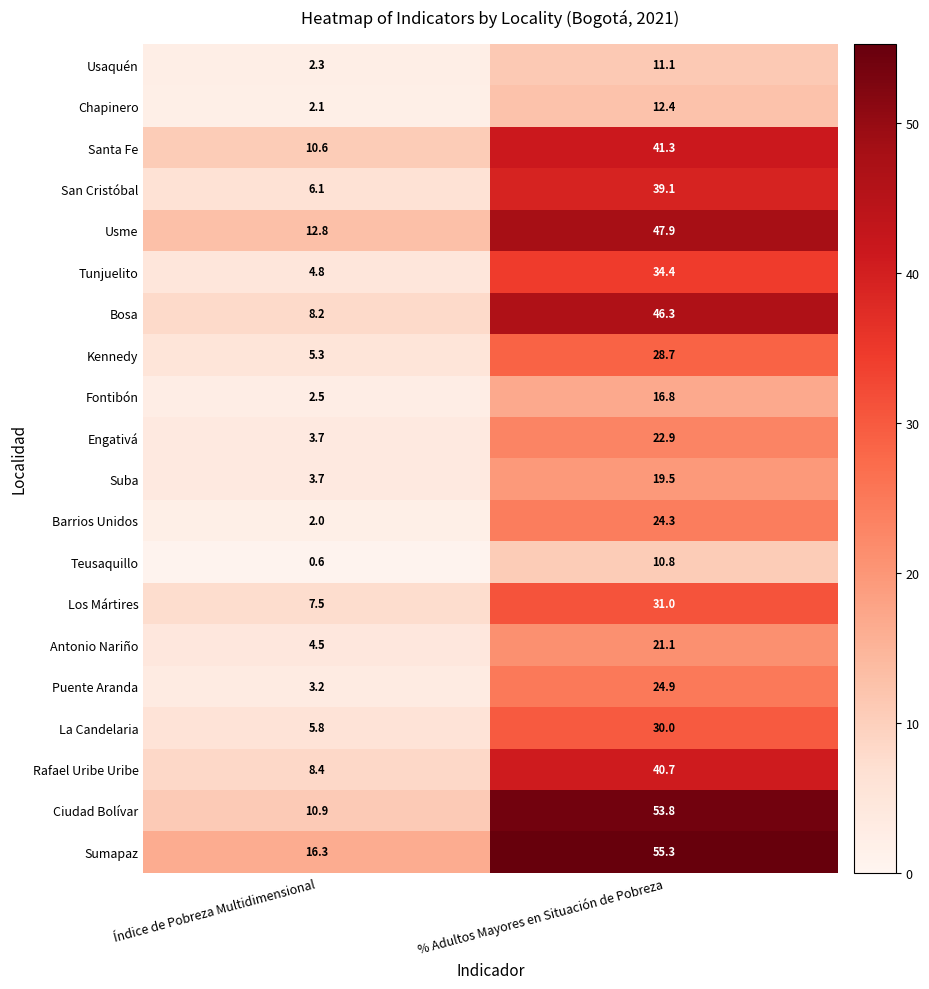

The Bosa series shows 27.1 at % Adultos Mayores en Situación de Pobreza. True or false?

False